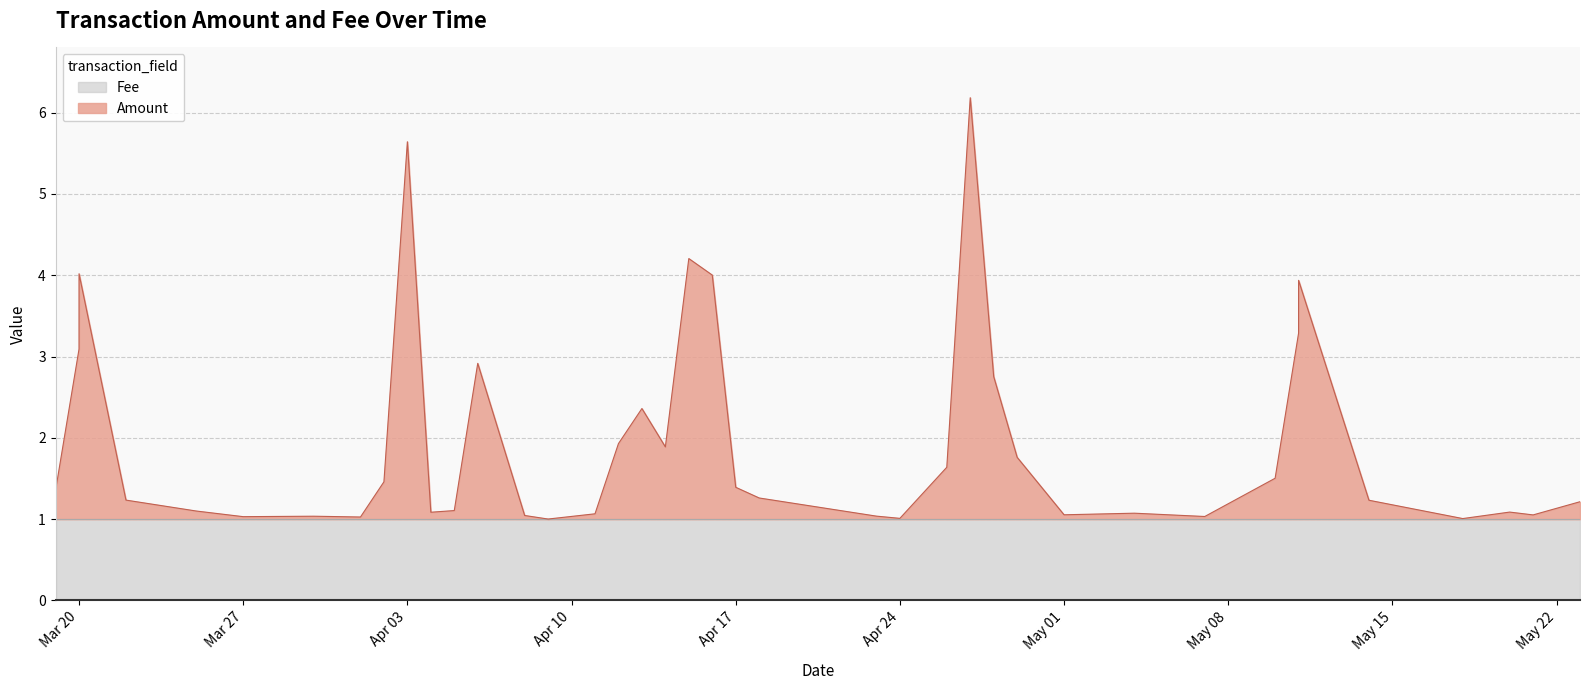

What is the difference between the maximum and minimum values?

5.2